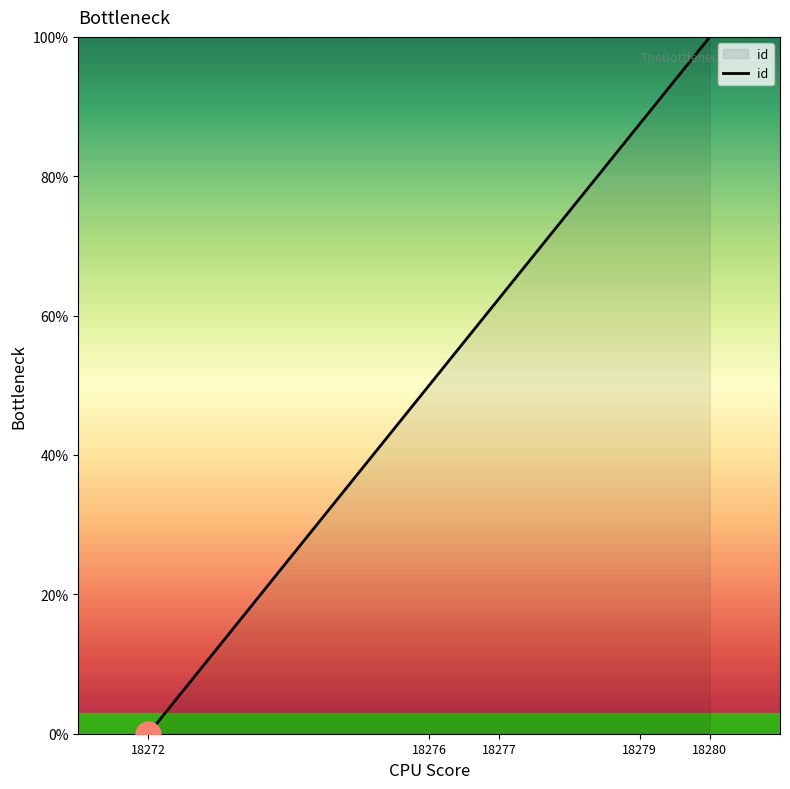

What is the maximum value shown in the chart?

100.0